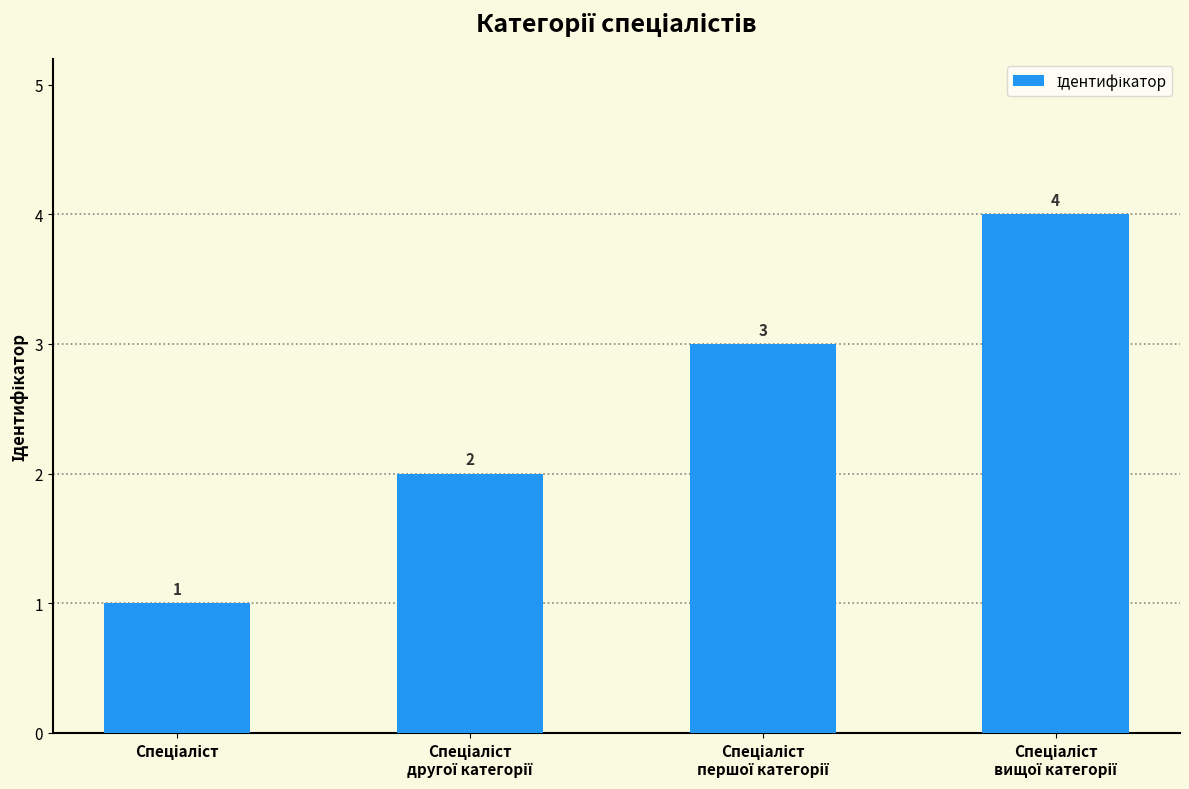

What is the difference between the maximum and minimum values?

3